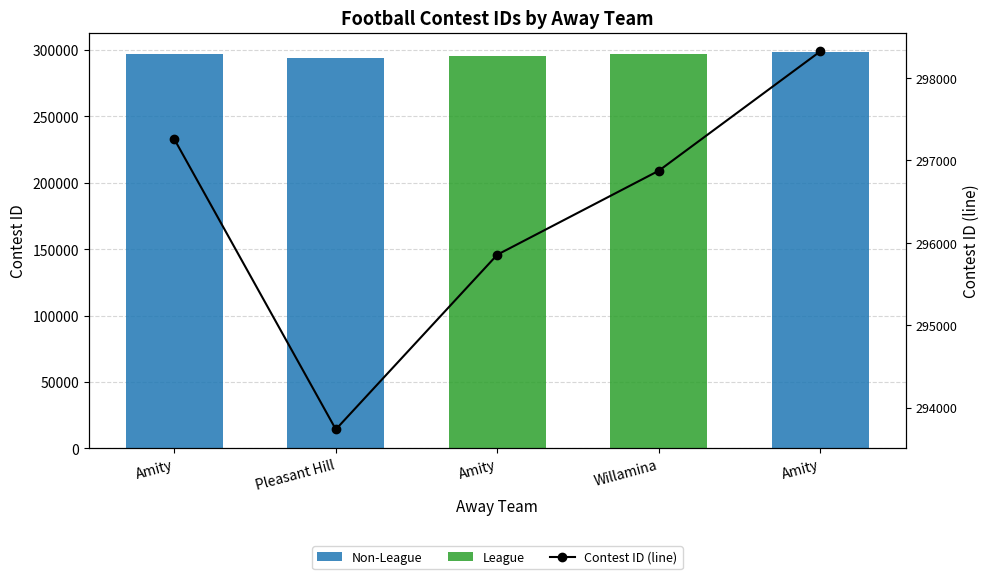

Does the chart contain any negative values?

No